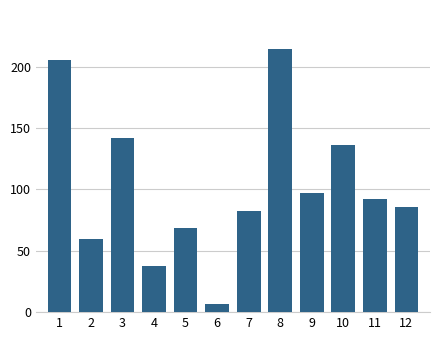

Reading left to right, what are all the values shown in this chart?

1=205.4	2=60.0	3=142.0	4=38.0	5=69.0	6=6.6	7=82.6	8=214.2	9=97.4	10=136.0	11=92.0	12=86.0